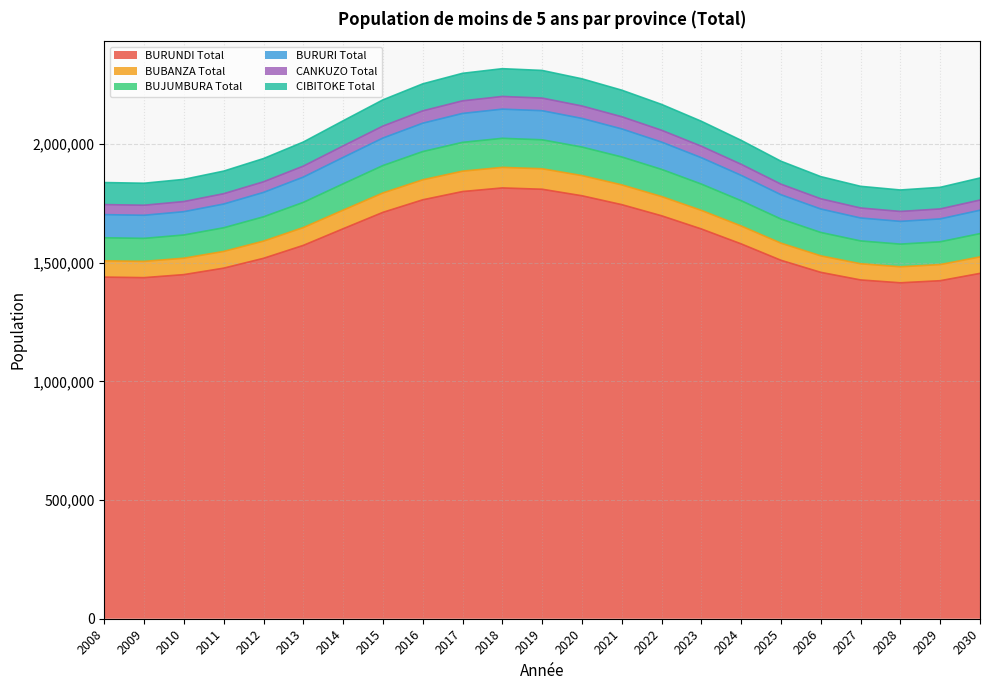

What is the total value across all series at 2030?

1857341